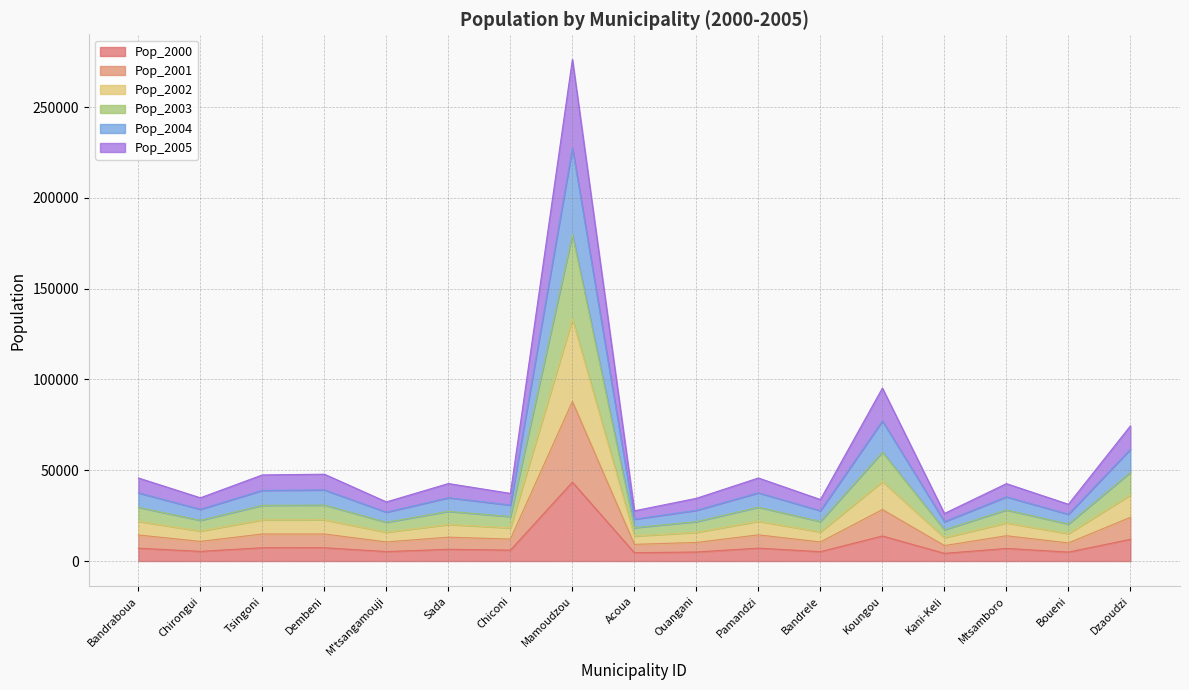

True or false: Pop_2001 has more than 1 interior local peaks.

True